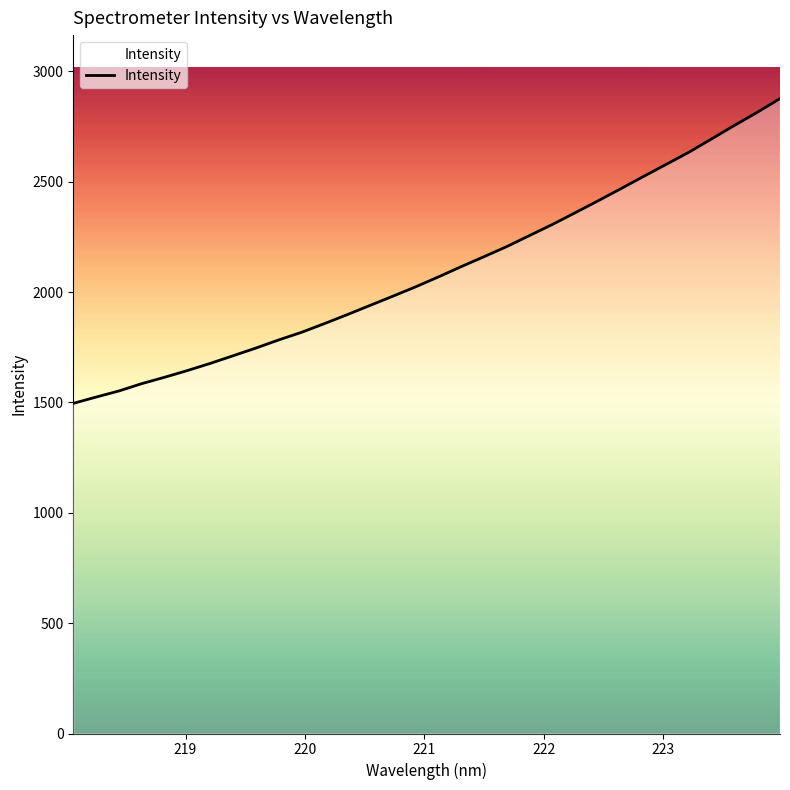

What is the minimum value shown in the chart?

1495.9